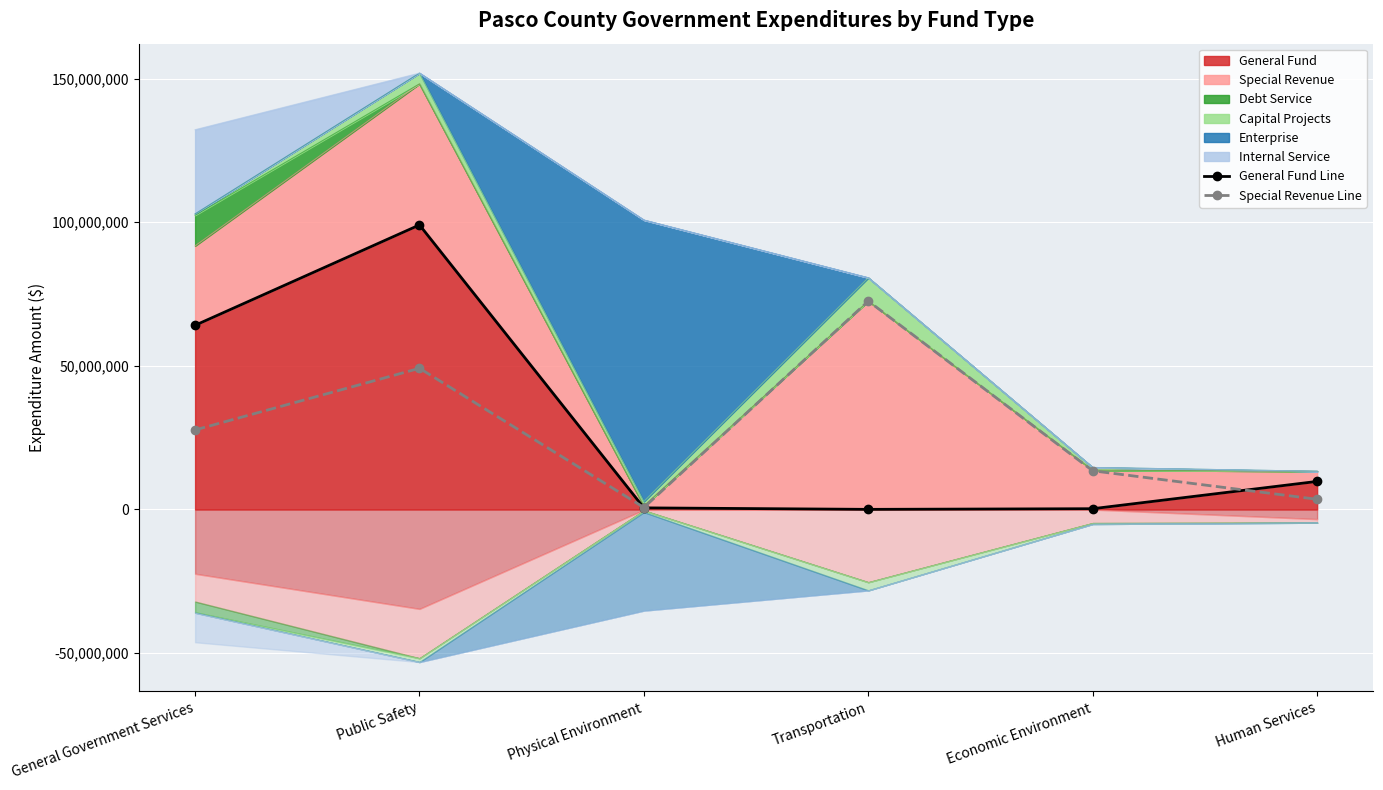

Which category has the lowest value in the General Fund Line series?

Transportation